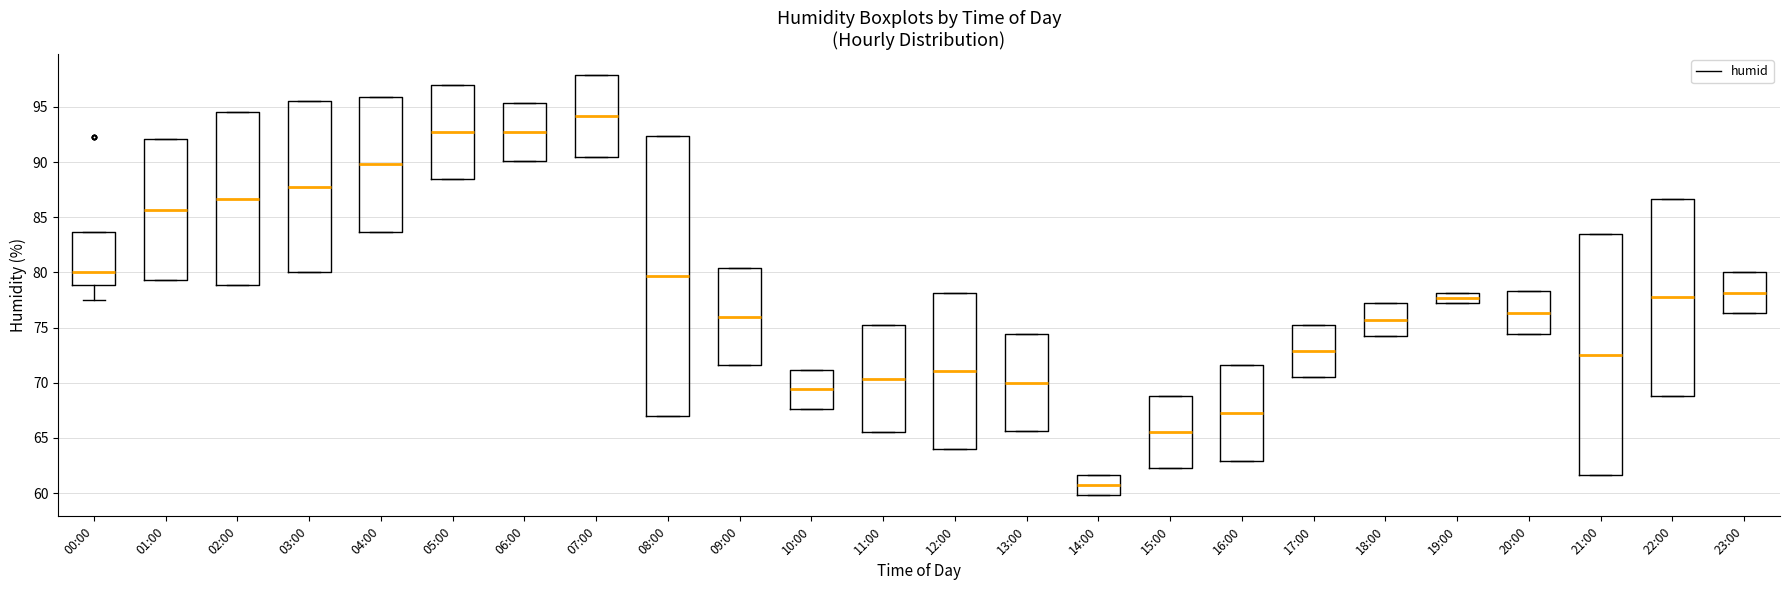

Which box has the lowest median line?

14:00